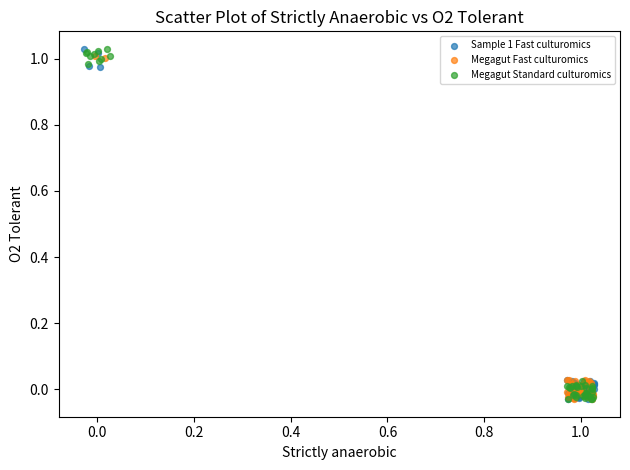

What are all the series names shown in the legend?

Sample 1 Fast culturomics, Megagut Fast culturomics, Megagut Standard culturomics